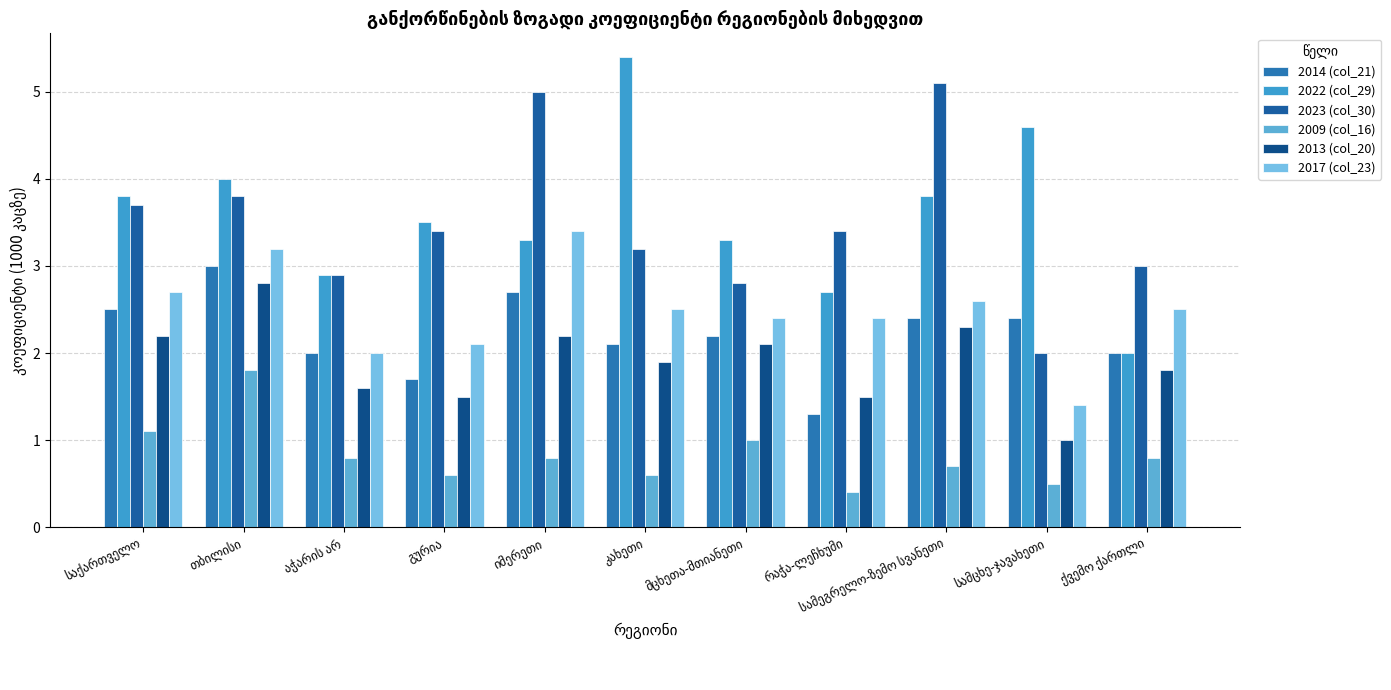

Reading left to right, extract all data points from this chart.

2014 (col_21): საქართველო=2.5	თბილისი=3.0	აჭარის არ=2.0	გურია=1.7	იმერეთი=2.7	კახეთი=2.1	მცხეთა-მთიანეთი=2.2	რაჭა-ლეჩხუმი=1.3	სამეგრელო-ზემო სვანეთი=2.4	სამცხე-ჯავახეთი=2.4	ქვემო ქართლი=2.0
2022 (col_29): საქართველო=3.8	თბილისი=4.0	აჭარის არ=2.9	გურია=3.5	იმერეთი=3.3	კახეთი=5.4	მცხეთა-მთიანეთი=3.3	რაჭა-ლეჩხუმი=2.7	სამეგრელო-ზემო სვანეთი=3.8	სამცხე-ჯავახეთი=4.6	ქვემო ქართლი=2.0
2023 (col_30): საქართველო=3.7	თბილისი=3.8	აჭარის არ=2.9	გურია=3.4	იმერეთი=5.0	კახეთი=3.2	მცხეთა-მთიანეთი=2.8	რაჭა-ლეჩხუმი=3.4	სამეგრელო-ზემო სვანეთი=5.1	სამცხე-ჯავახეთი=2.0	ქვემო ქართლი=3.0
2009 (col_16): საქართველო=1.1	თბილისი=1.8	აჭარის არ=0.8	გურია=0.6	იმერეთი=0.8	კახეთი=0.6	მცხეთა-მთიანეთი=1.0	რაჭა-ლეჩხუმი=0.4	სამეგრელო-ზემო სვანეთი=0.7	სამცხე-ჯავახეთი=0.5	ქვემო ქართლი=0.8
2013 (col_20): საქართველო=2.2	თბილისი=2.8	აჭარის არ=1.6	გურია=1.5	იმერეთი=2.2	კახეთი=1.9	მცხეთა-მთიანეთი=2.1	რაჭა-ლეჩხუმი=1.5	სამეგრელო-ზემო სვანეთი=2.3	სამცხე-ჯავახეთი=1.0	ქვემო ქართლი=1.8
2017 (col_23): საქართველო=2.7	თბილისი=3.2	აჭარის არ=2.0	გურია=2.1	იმერეთი=3.4	კახეთი=2.5	მცხეთა-მთიანეთი=2.4	რაჭა-ლეჩხუმი=2.4	სამეგრელო-ზემო სვანეთი=2.6	სამცხე-ჯავახეთი=1.4	ქვემო ქართლი=2.5